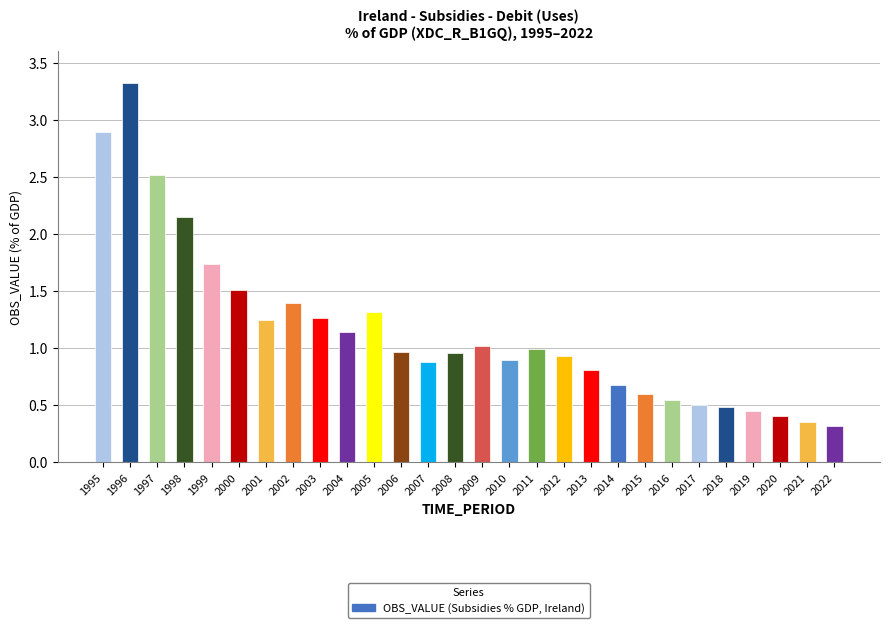

At which category does the chart reach its minimum across all series?

2022